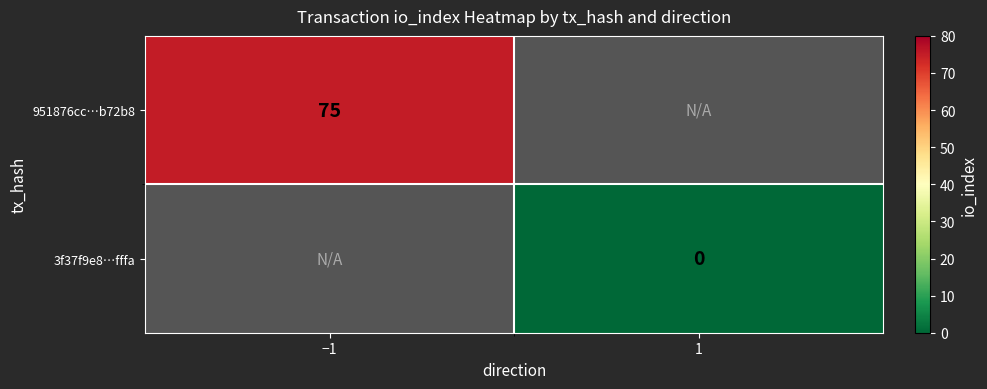

At how many categories does at least one series exceed 39?

1